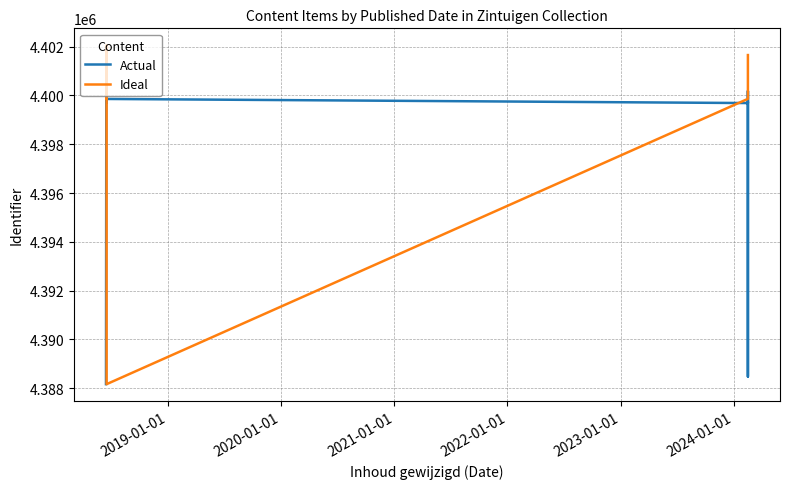

Is the value of Ideal at 9 greater than the value of Actual at 11?

No